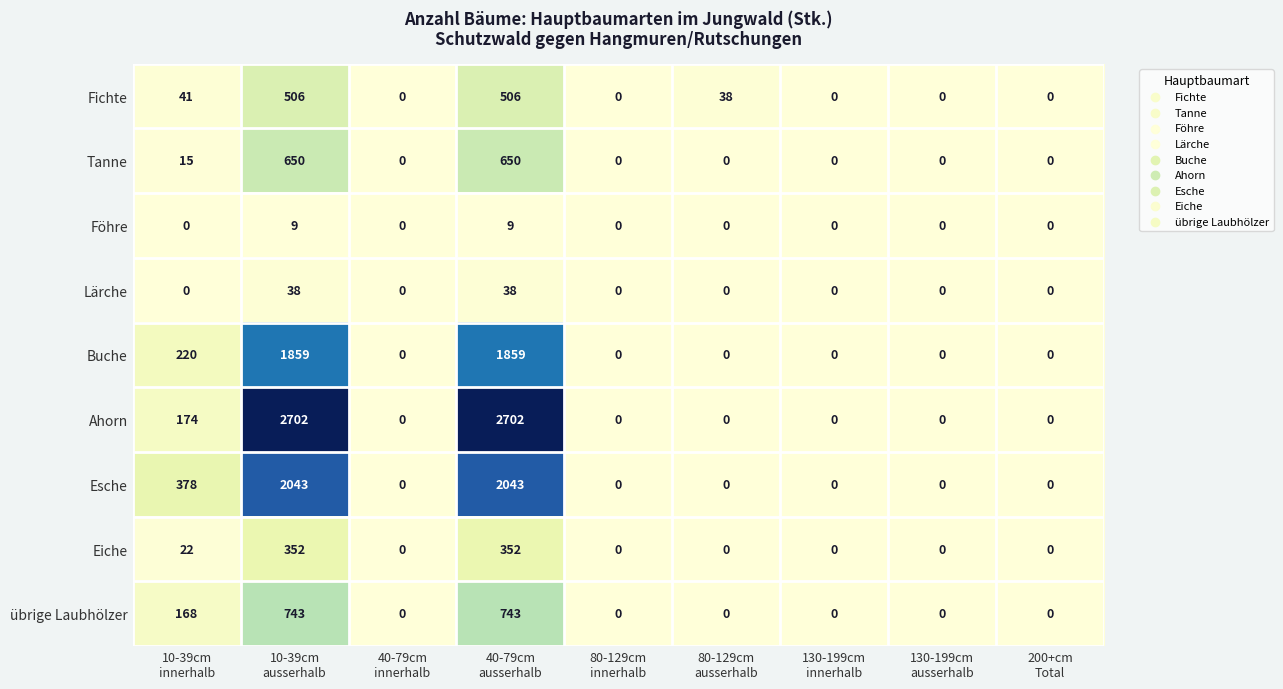

Which series has the largest range (max minus min)?

Ahorn